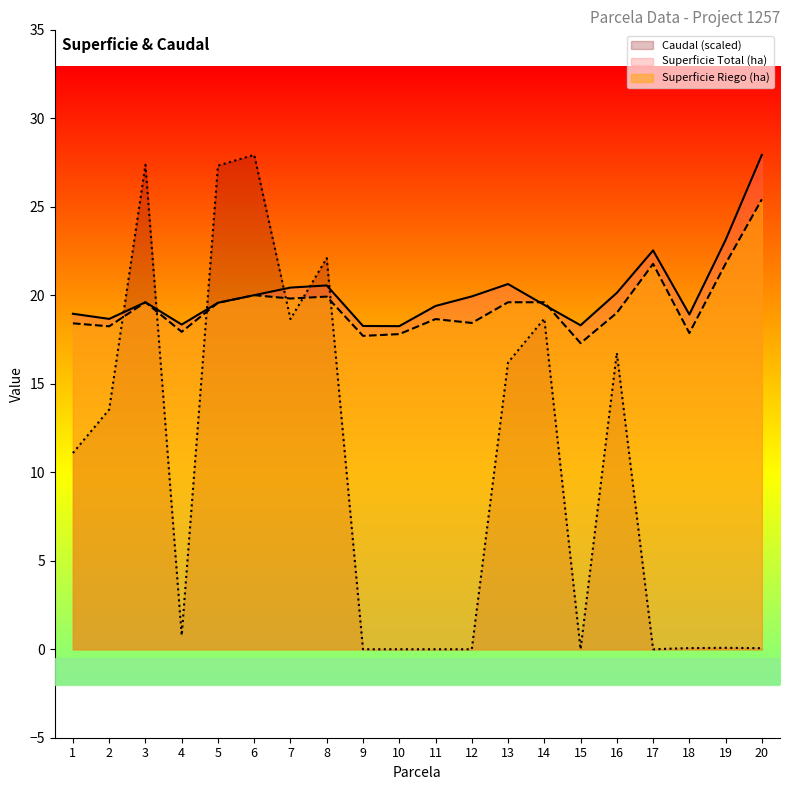

What is the total value across all series at 16?

55.9